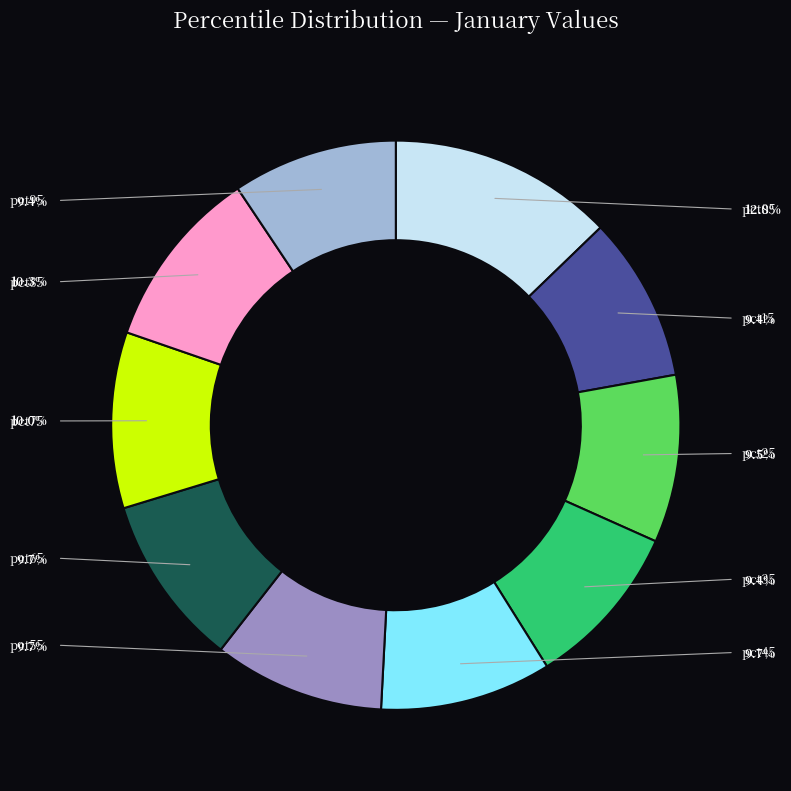

To the nearest percent, what is the average slice percentage?

10%